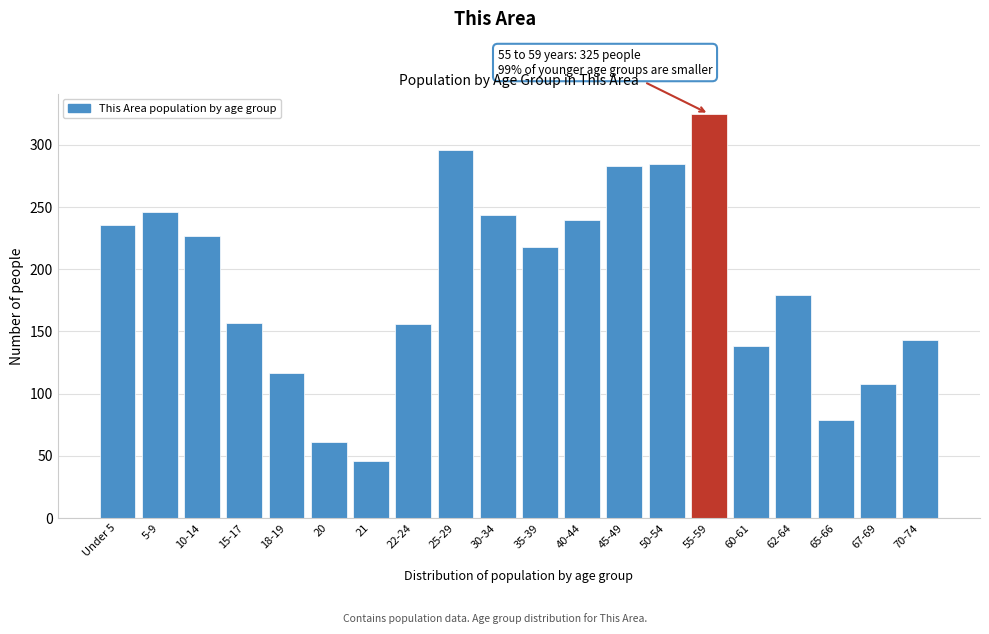

Read the value at 20, to the nearest 10.

60